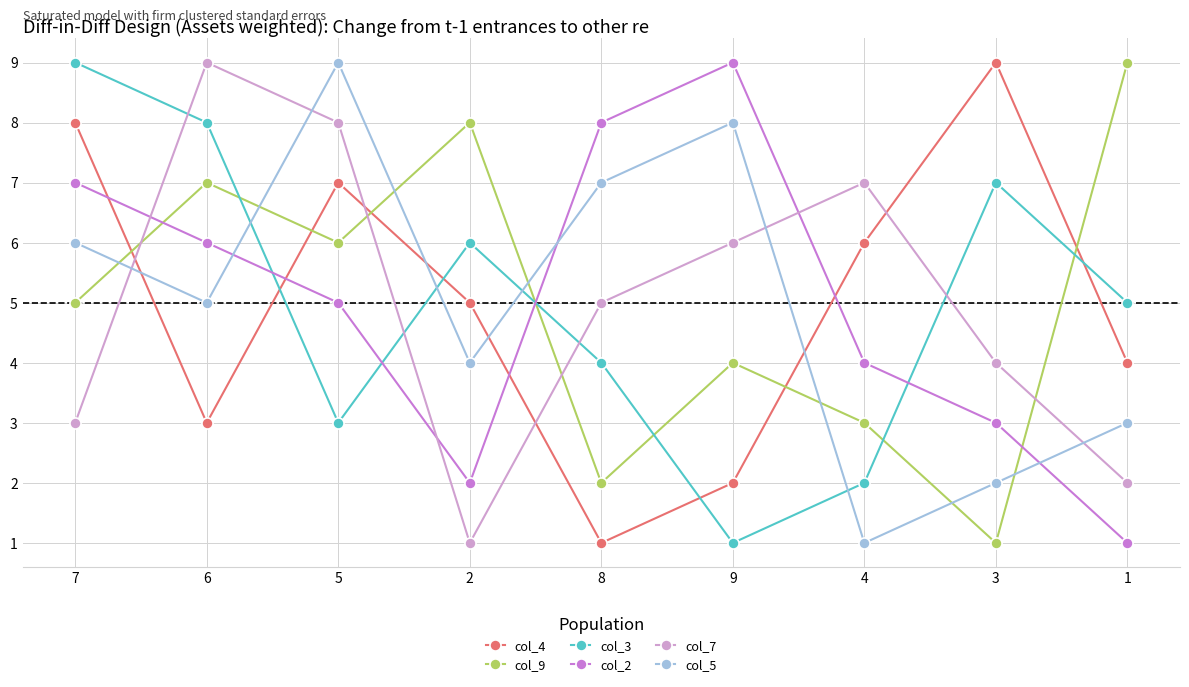

The value of col_2 at 4 is 6. True or false?

False